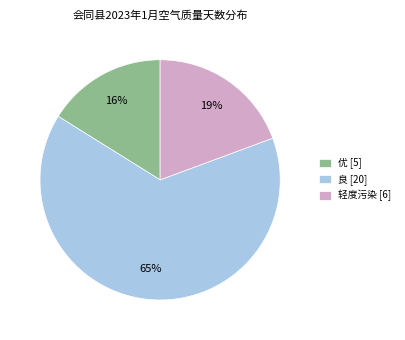

To the nearest percent, what is the average slice percentage?

33%